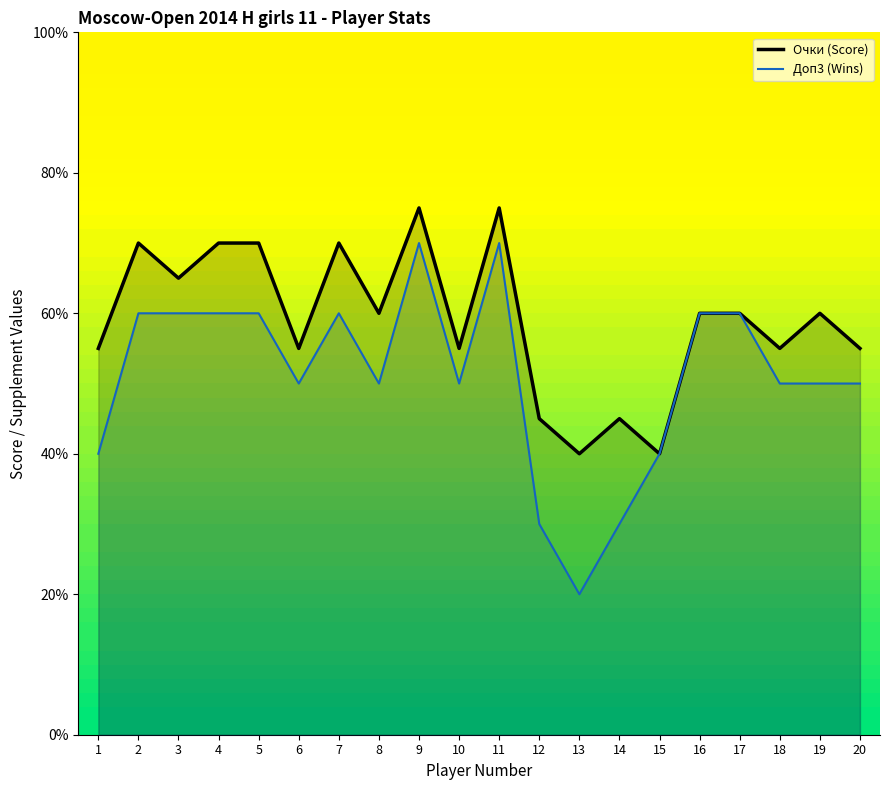

The value of Доп3 at 1 is 4.0. True or false?

True